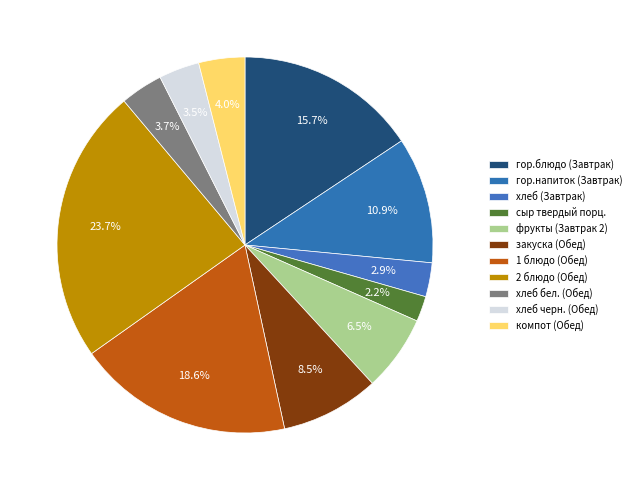

How many slices are in this pie chart?

11